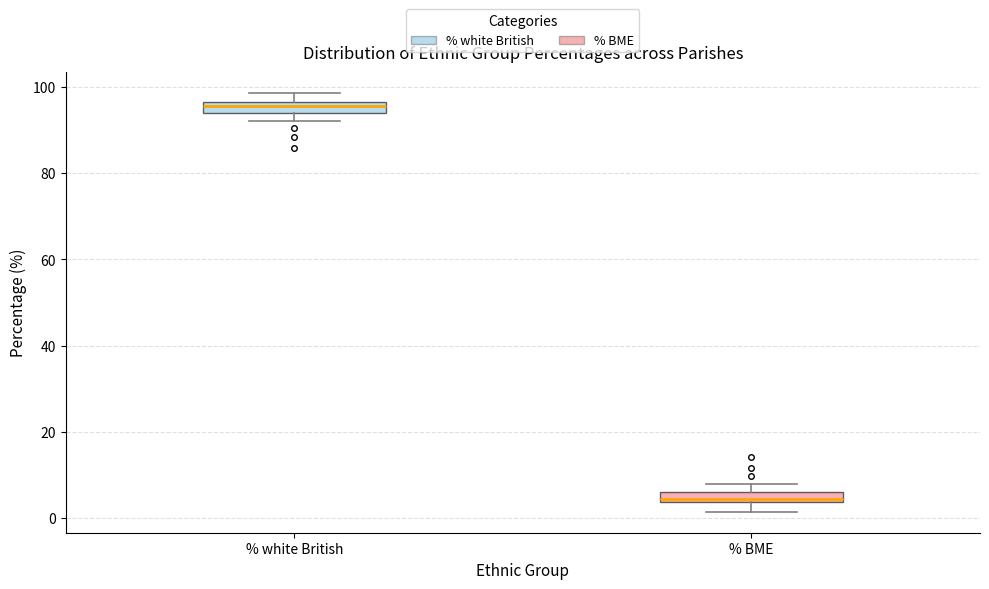

Which box's median line is the highest?

% white British